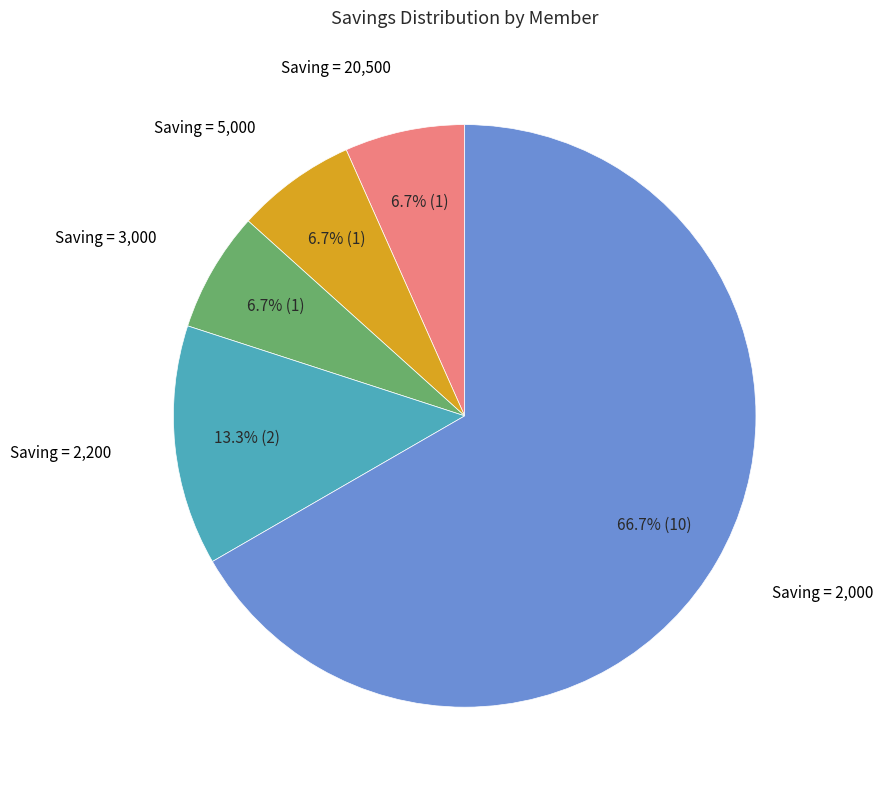

Count the number of slices in the pie.

5